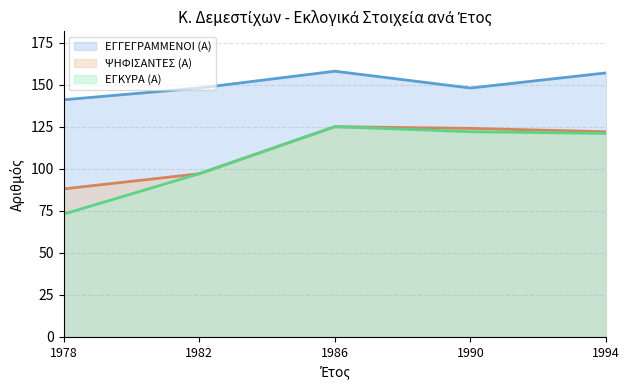

Between 1986 and 1982, which is larger?

1986